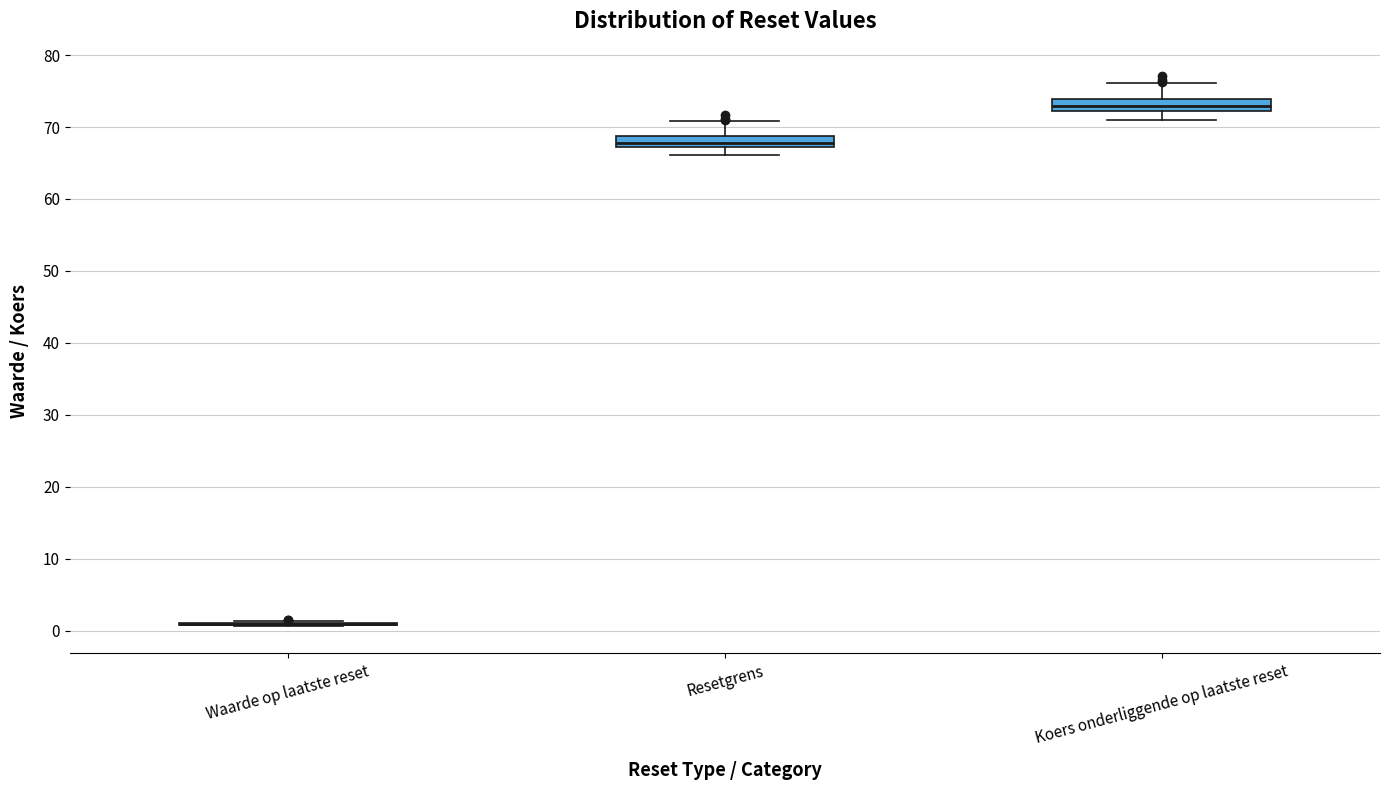

Where does the median line of the box for Resetgrens sit on the y-axis? The values are not printed on the chart, so give them approximately, as read against the axis.

68